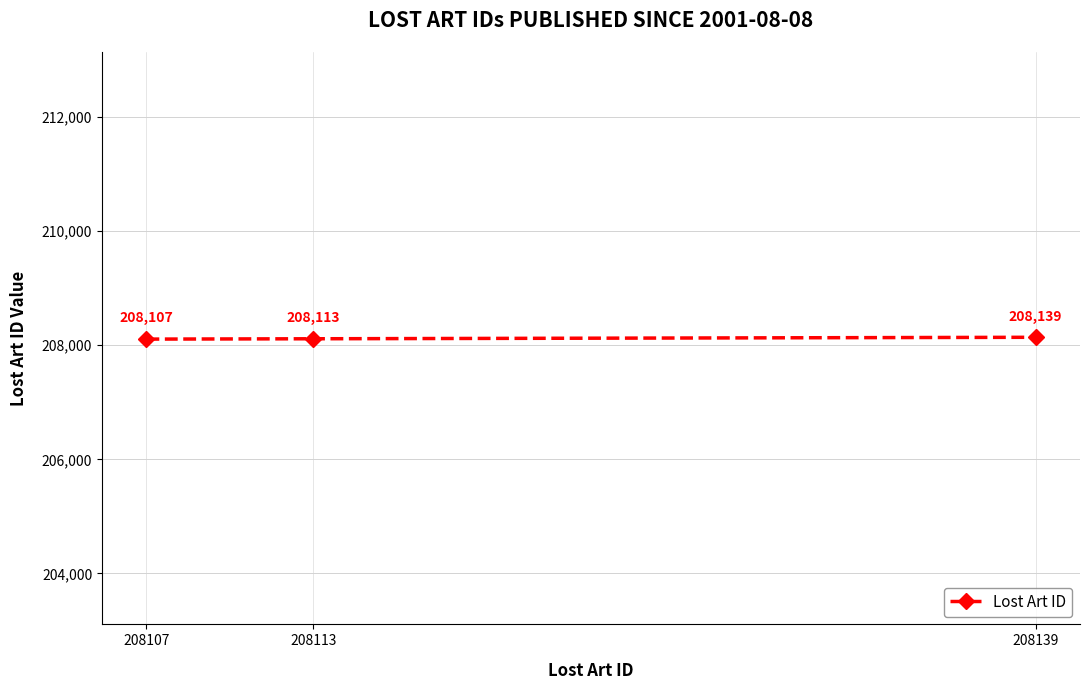

Is it true that the value at 208113 is 208113?

True